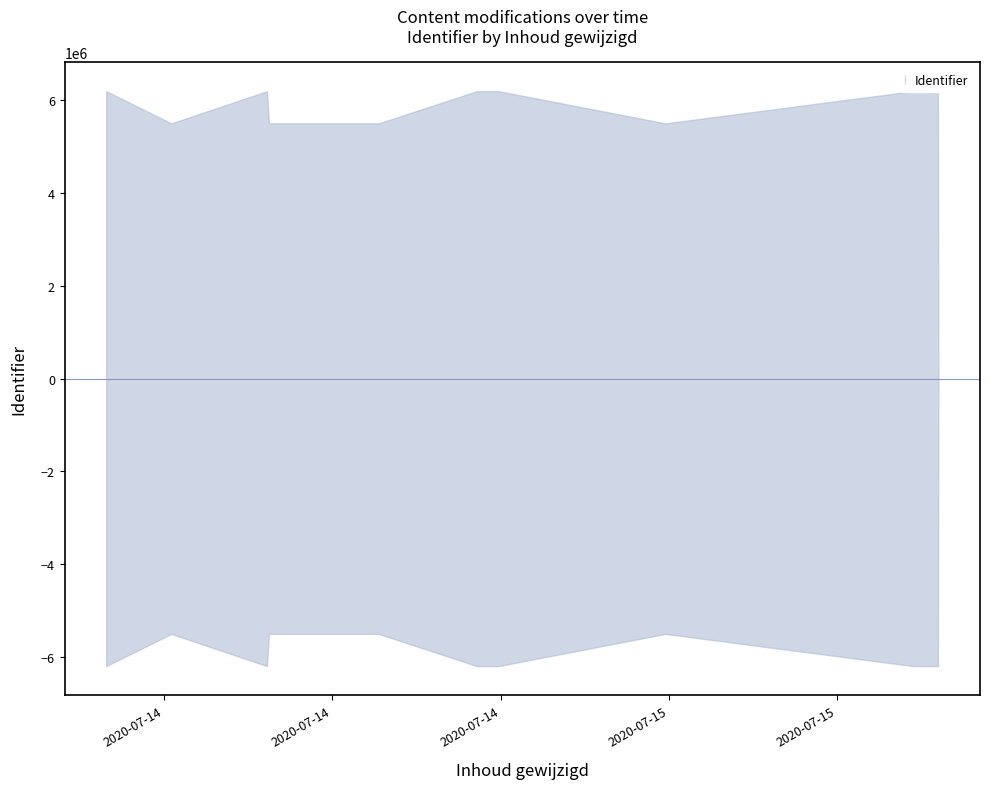

At which category does the chart reach its minimum across all series?

2020-07-15 01:36:19